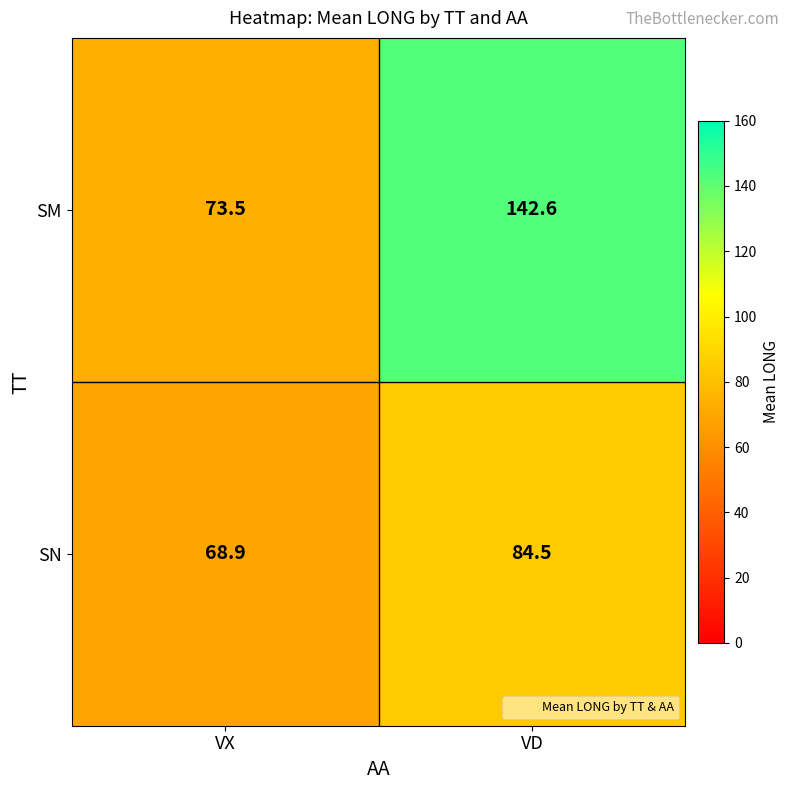

Rank the series by their average value, from highest to lowest.

SM, SN